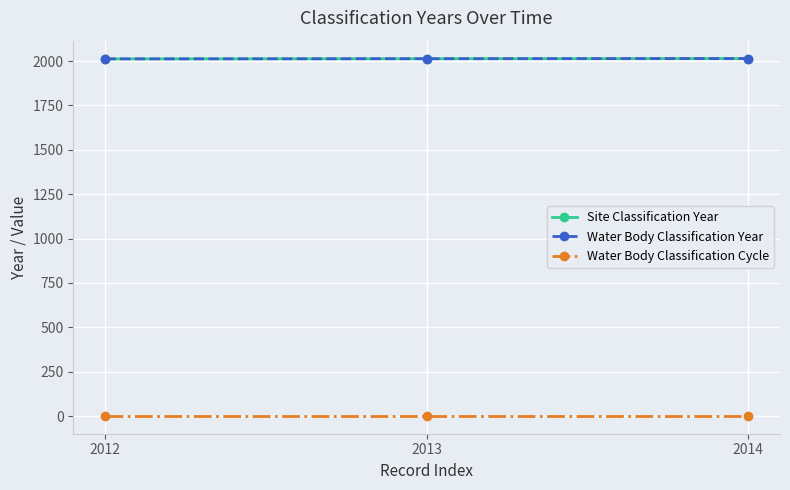

At which label does Site Classification Year first exceed 2013?

2014